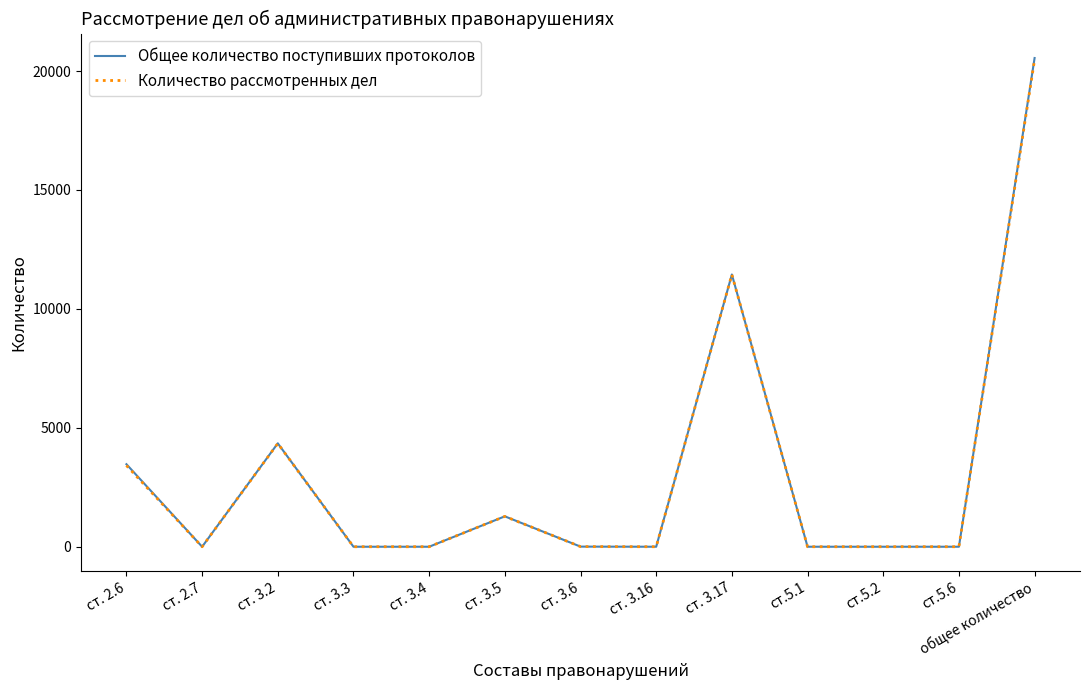

The value of Количество рассмотренных дел at ст. 3.6 is 5. True or false?

True